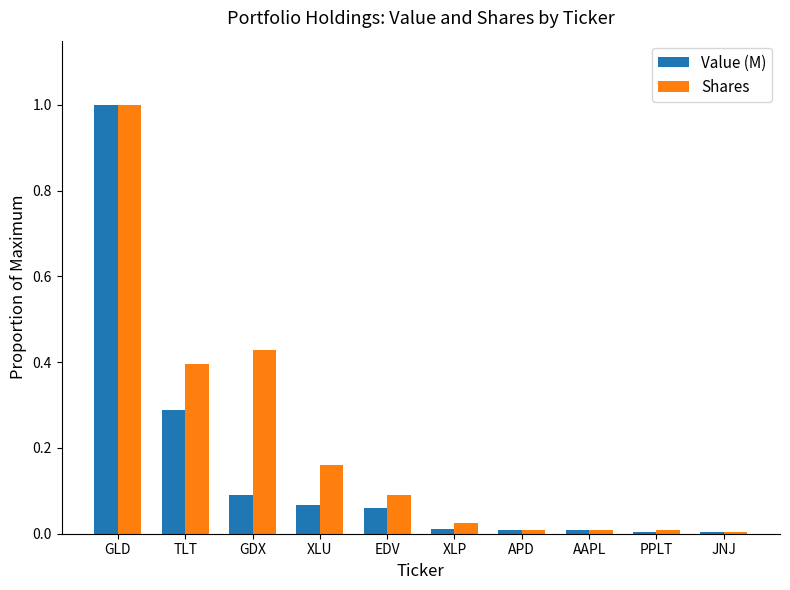

Which series has the widest spread of values?

Value (M)